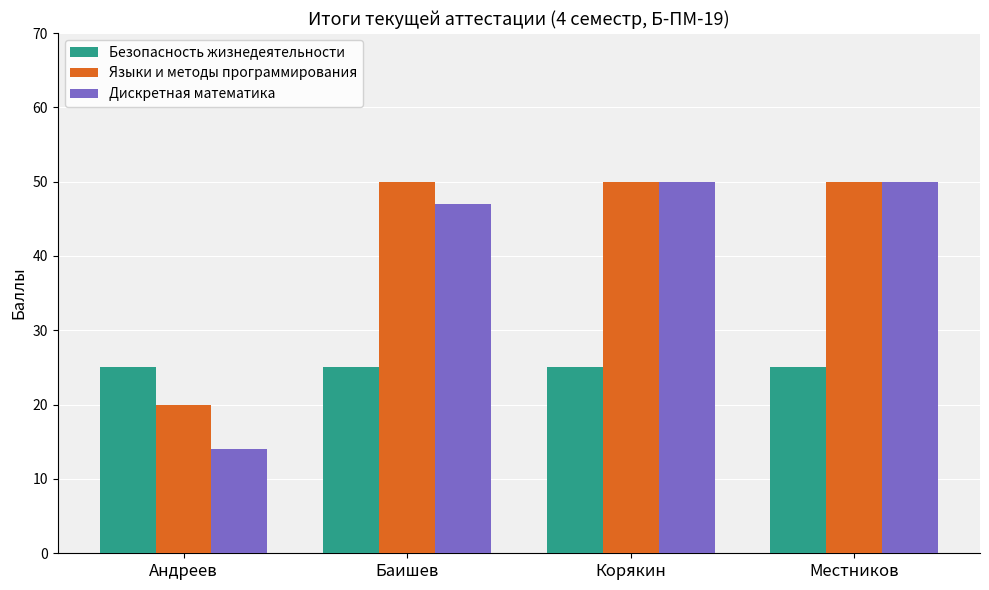

What is the difference between the highest and lowest values at Местников?

25